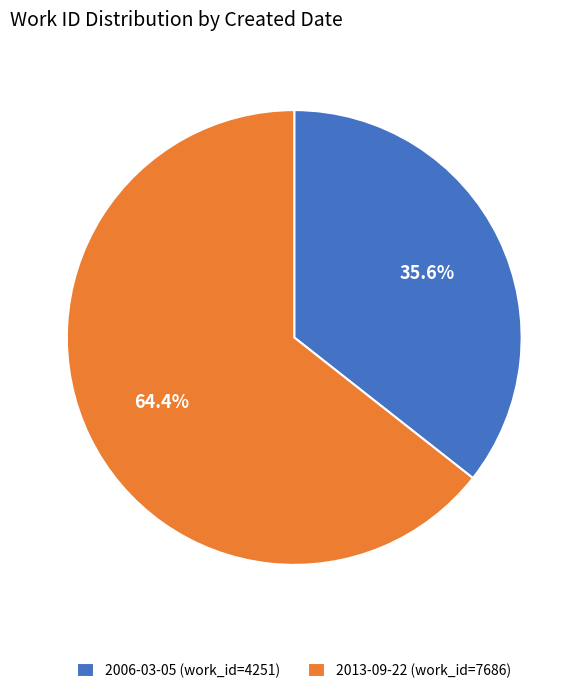

What is the ratio of the value at 2013-09-22 to the value at 2006-03-05?

1.8